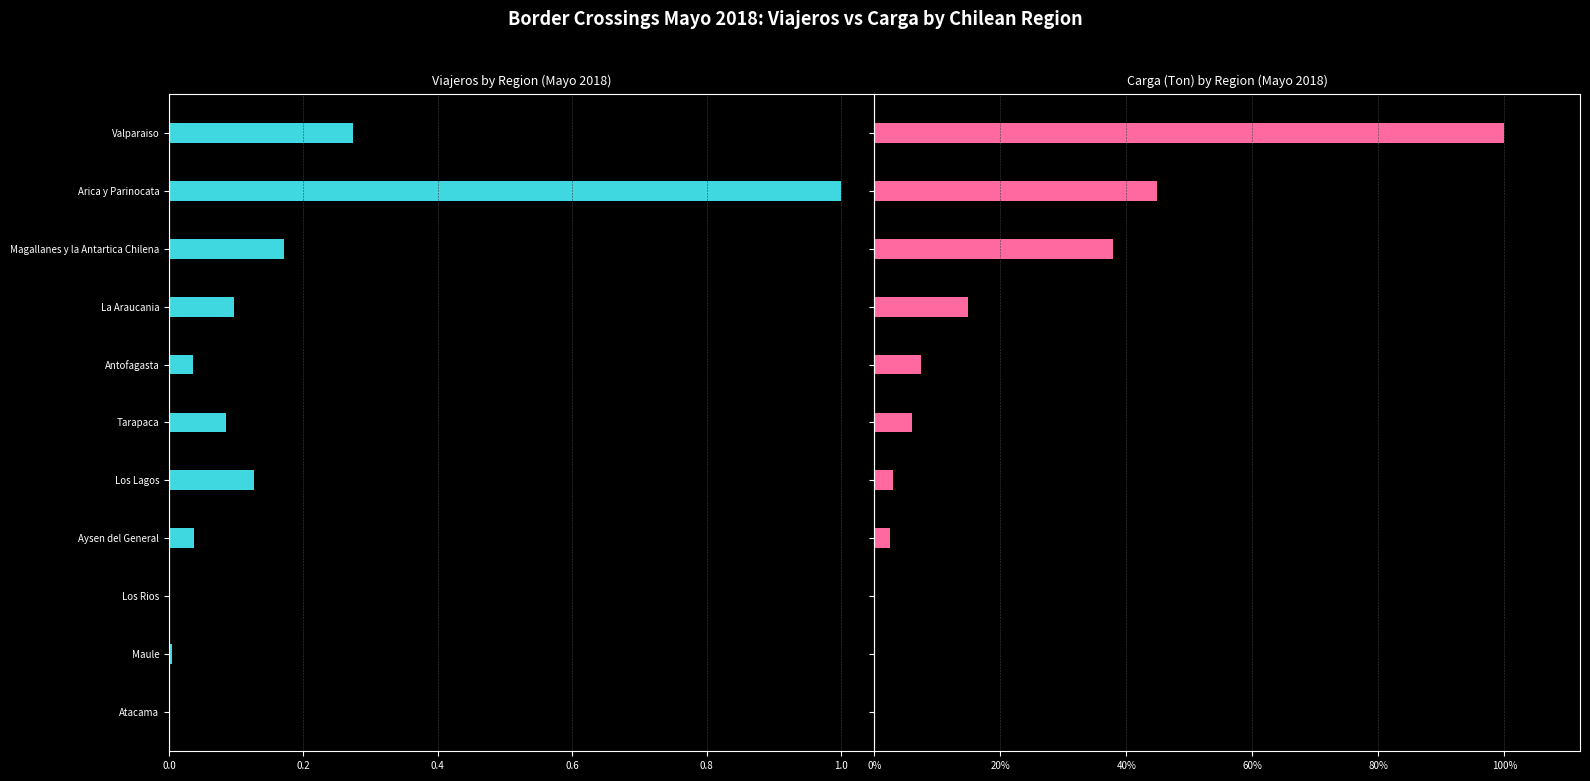

How many bars are there in each group?

2